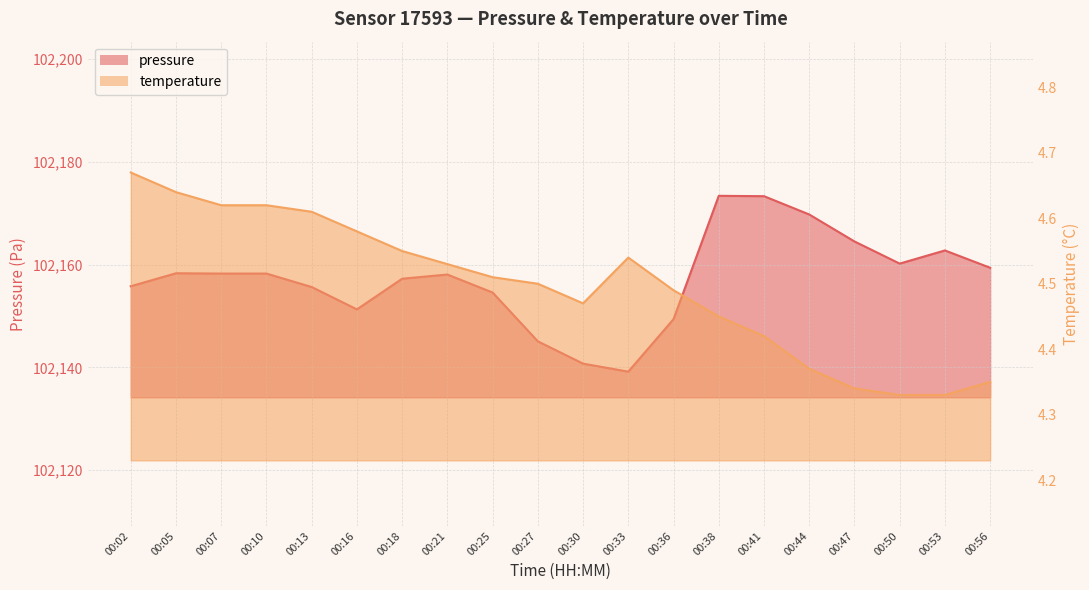

Rank the categories by temperature value from highest to lowest.

00:02, 00:05, 00:07, 00:10, 00:13, 00:16, 00:18, 00:33, 00:21, 00:25, 00:27, 00:36, 00:30, 00:38, 00:41, 00:44, 00:56, 00:47, 00:50, 00:53